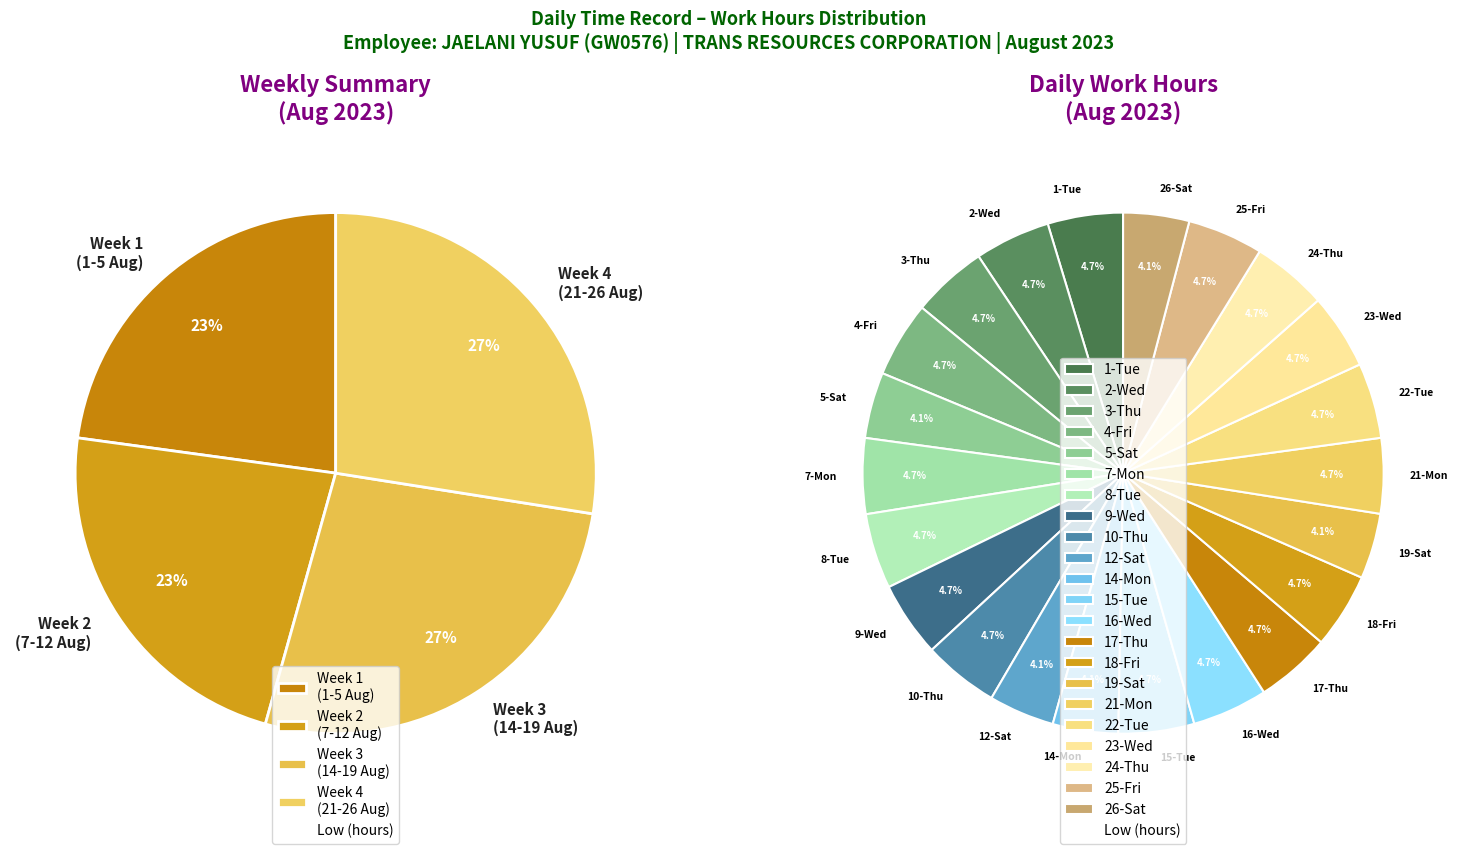

To the nearest percent, what percentage of the pie is 15-Tue?

5%